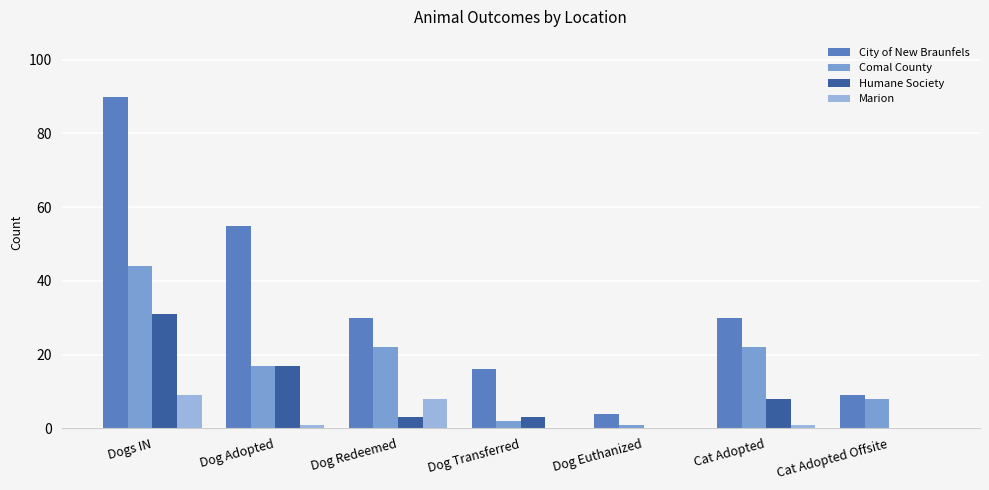

True or false: Marion has a value of 8 at Dog Redeemed.

True